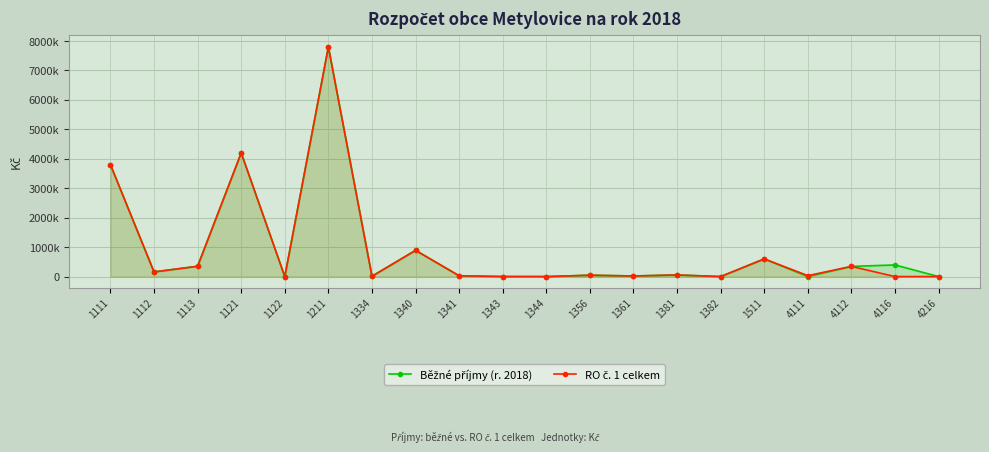

Is the value of RO č. 1 celkem at 1344 greater than the value of Běžné příjmy (r. 2018) at 4116?

No